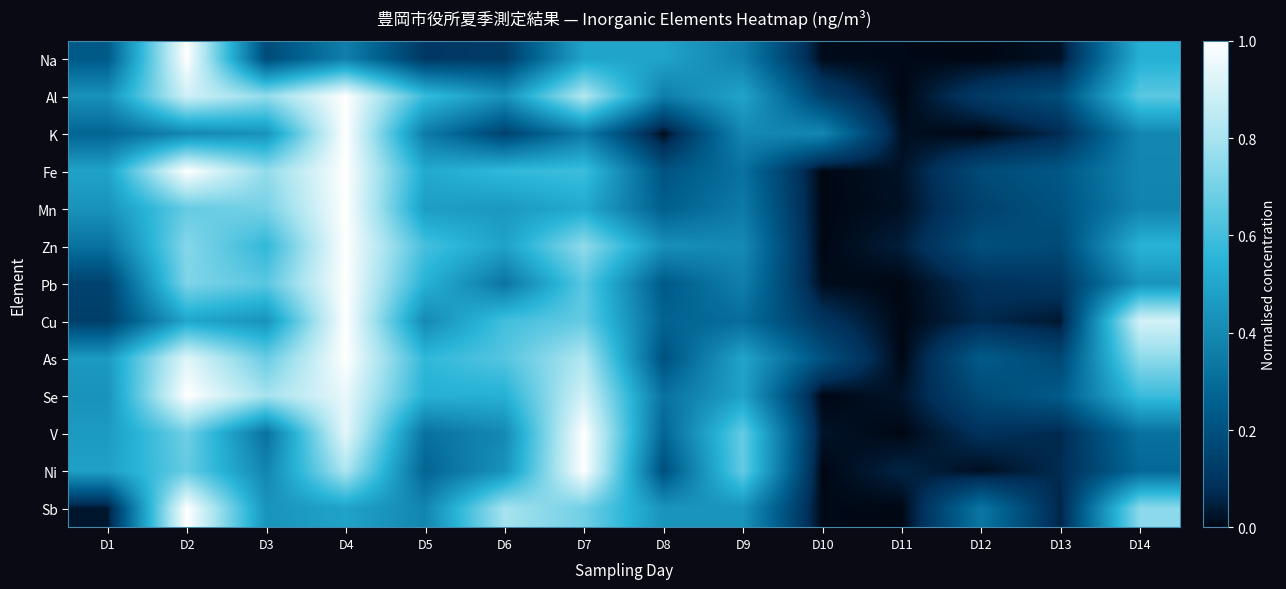

Between D2 and D12, which series saw the biggest shift?

Na